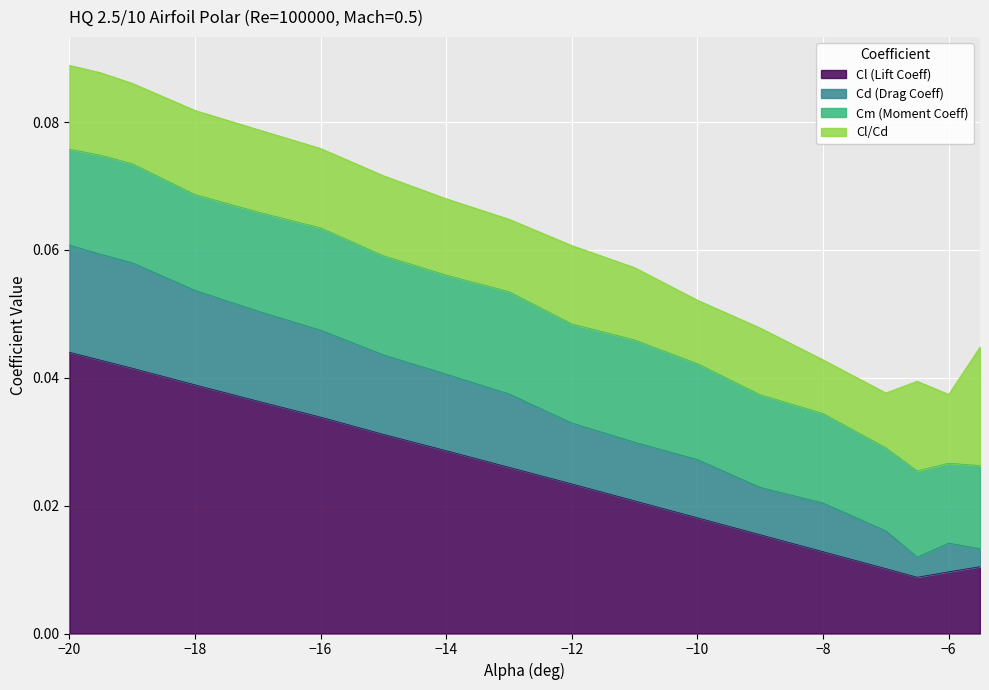

What position from the left is -12?

10